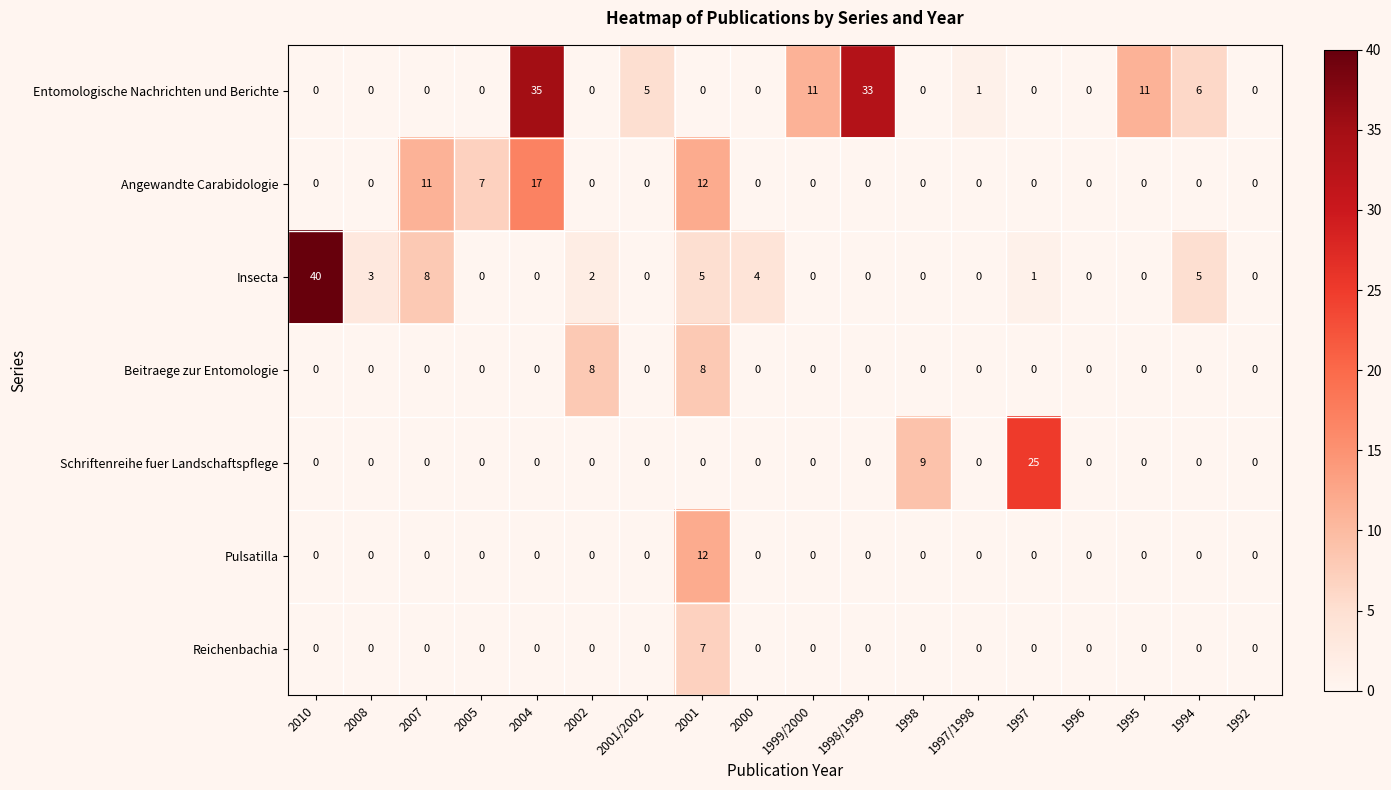

The Schriftenreihe fuer Landschaftspflege series shows -15 at 2010. True or false?

False